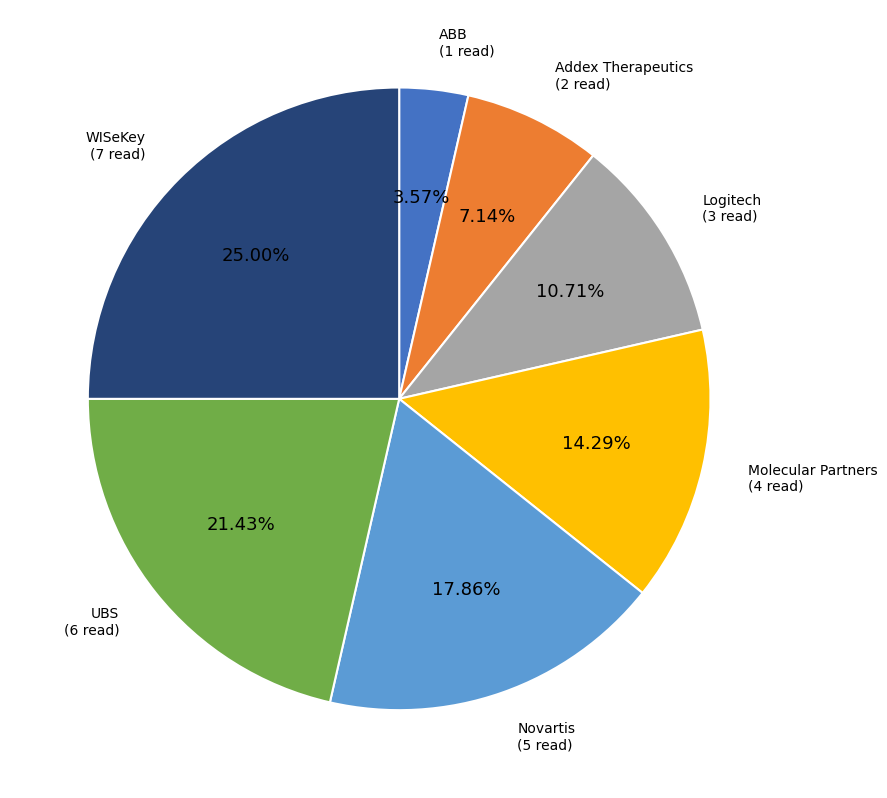

Is there a majority slice in this chart?

No